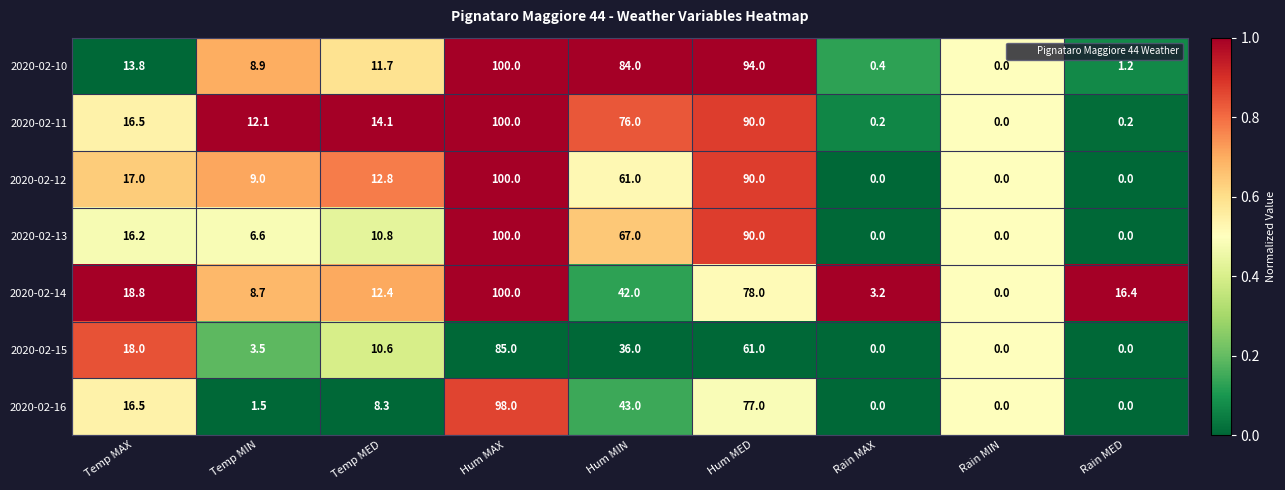

At which category is the sum across all series the highest?

Hum MAX